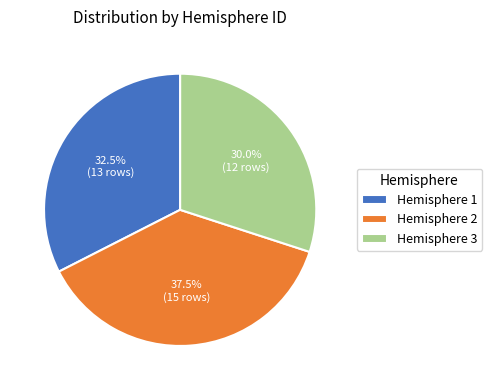

Is there any slice that represents more than half of the pie?

No